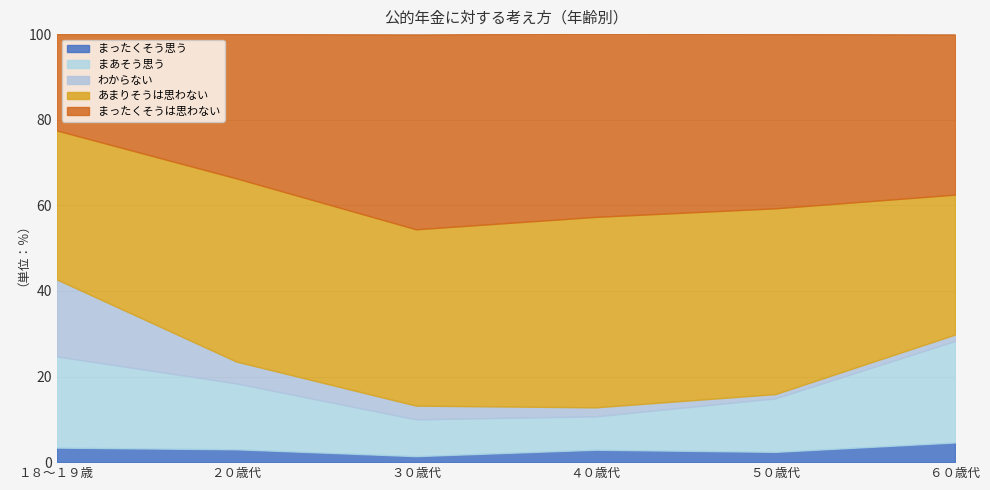

True or false: わからない has a value of 18.0 at １８～１９歳.

True